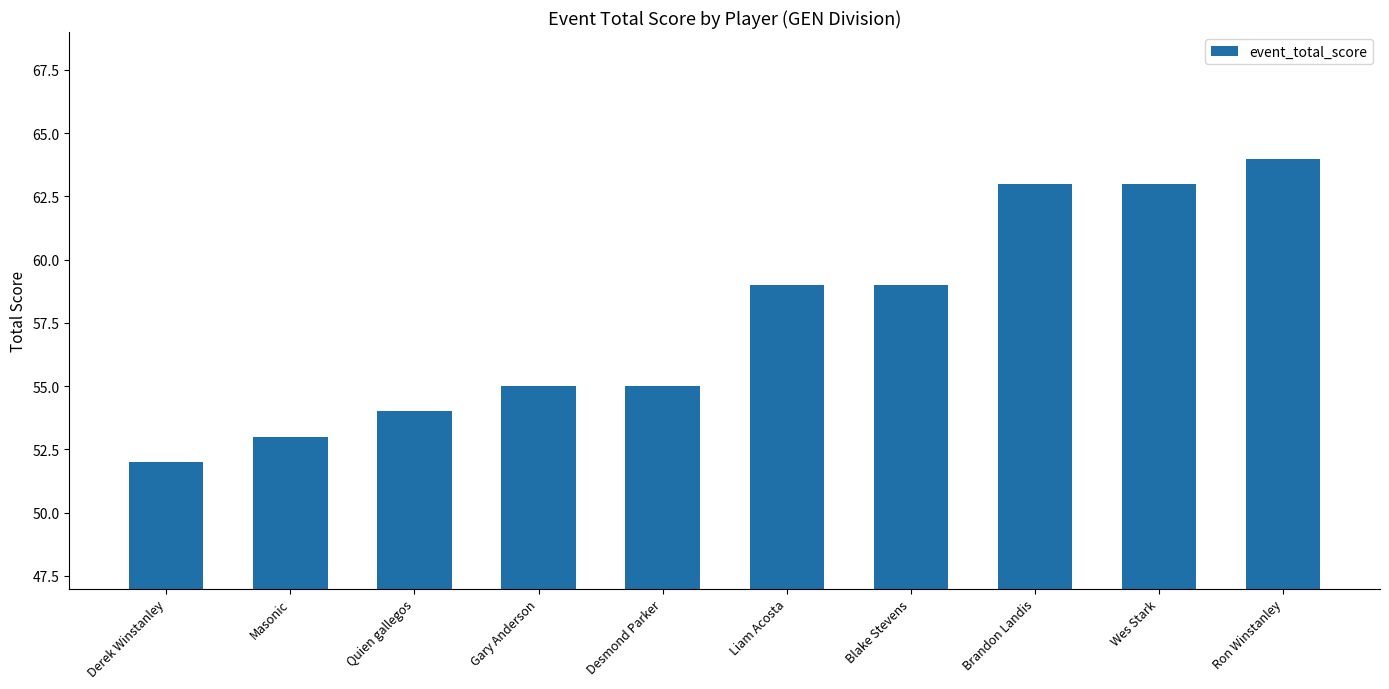

What is the label of the 5th bar from the left?

Desmond Parker